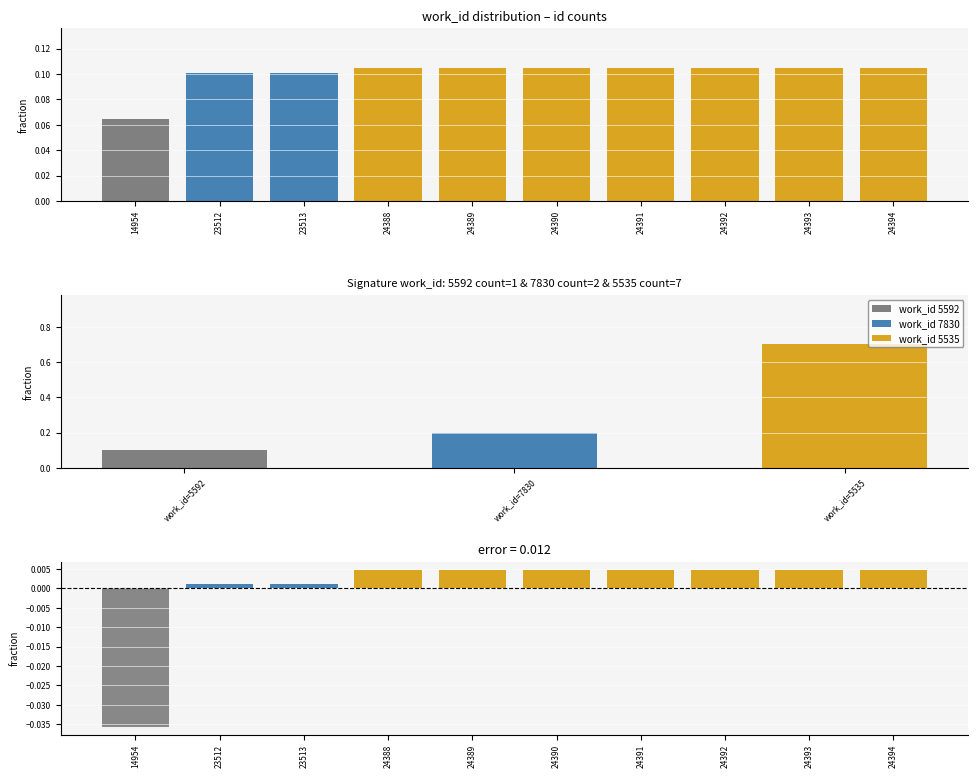

Is it true that the value at 23513 is 0.0?

False